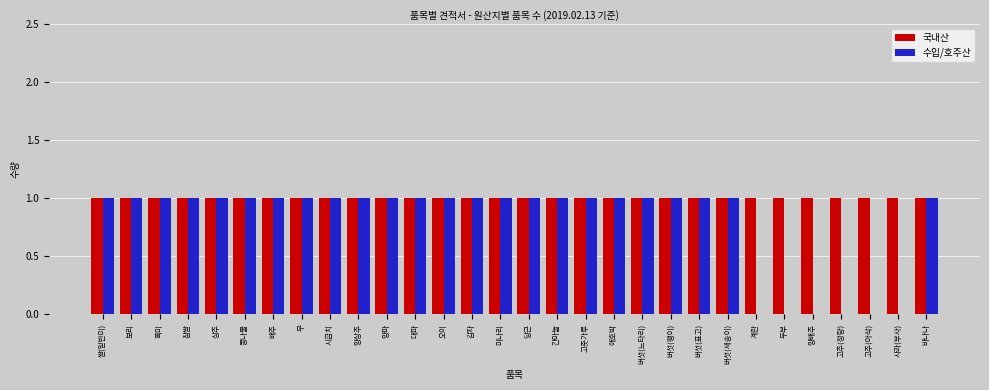

What is the approximate value of 수입/호주산 at 시금치?

1